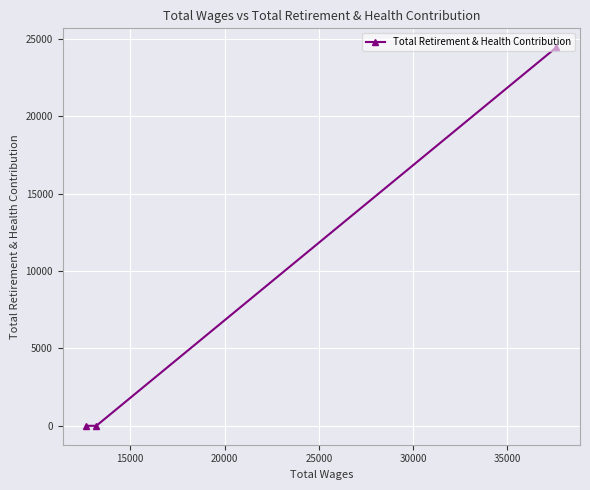

What is the difference between the maximum and minimum values?

24446